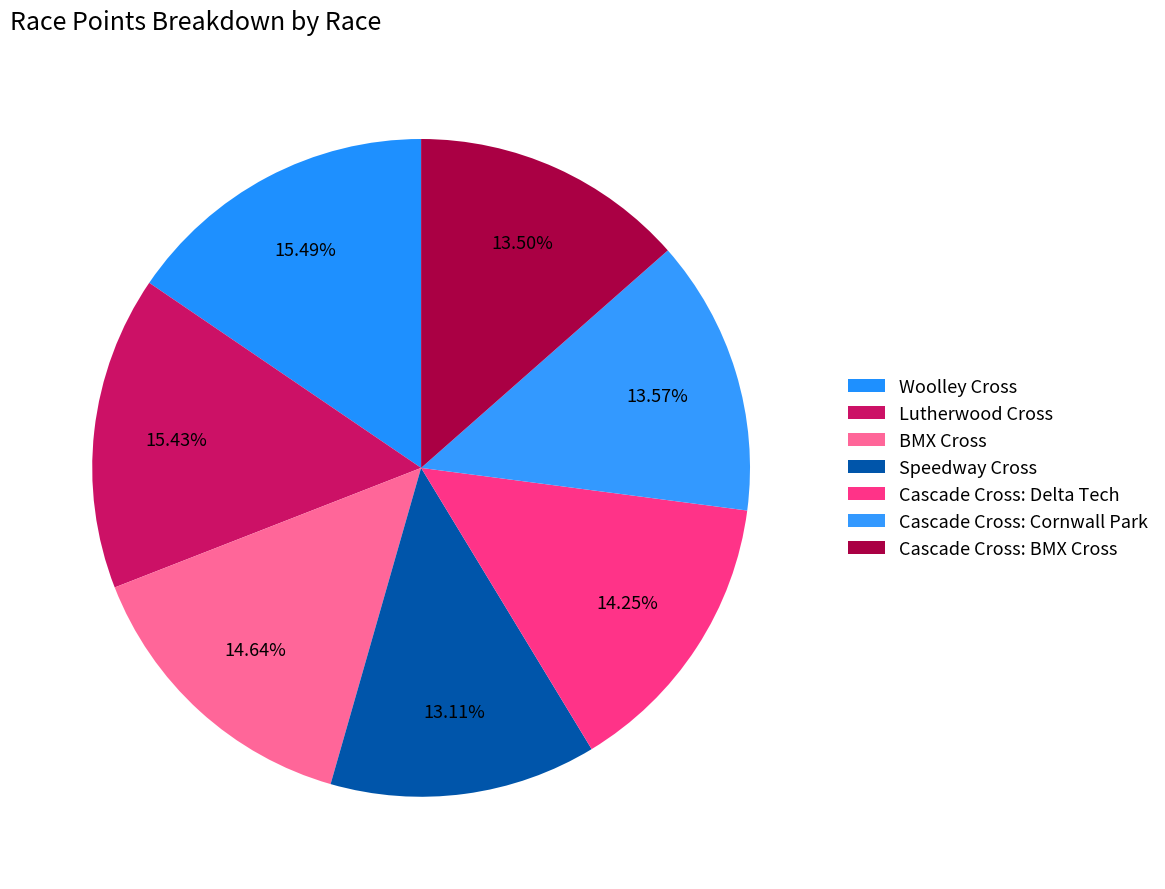

How many segments does this pie chart have?

7